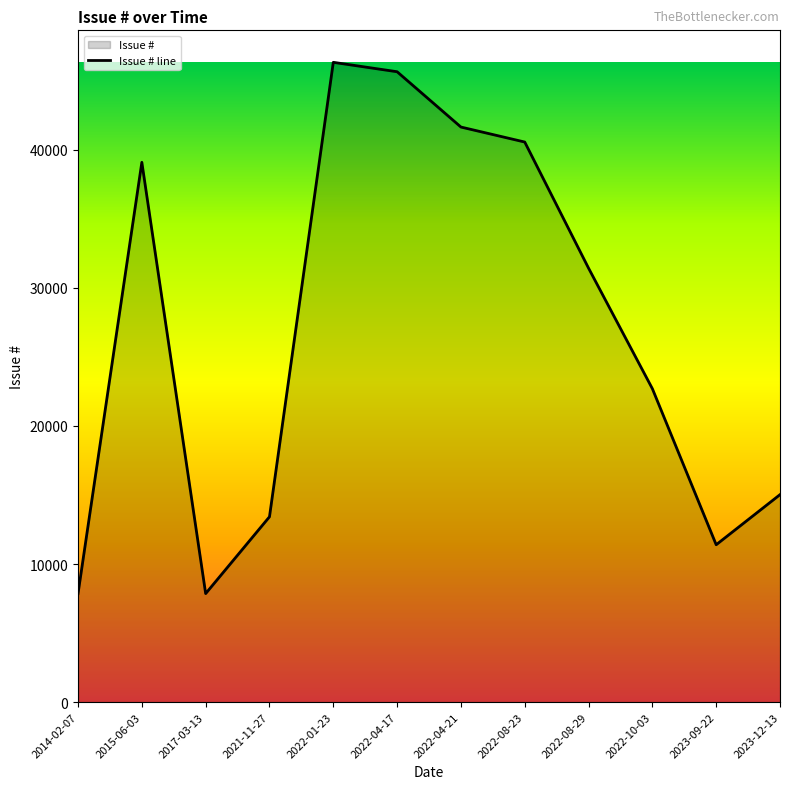

What position from the left is 2022-04-21?

7